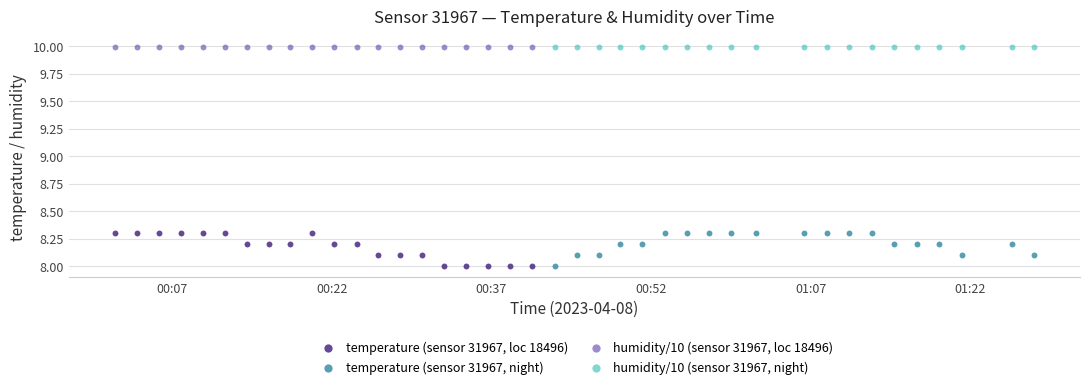

What are all the series names shown in the legend?

temperature (sensor 31967, loc 18496), temperature (sensor 31967, night), humidity/10 (sensor 31967, loc 18496), humidity/10 (sensor 31967, night)